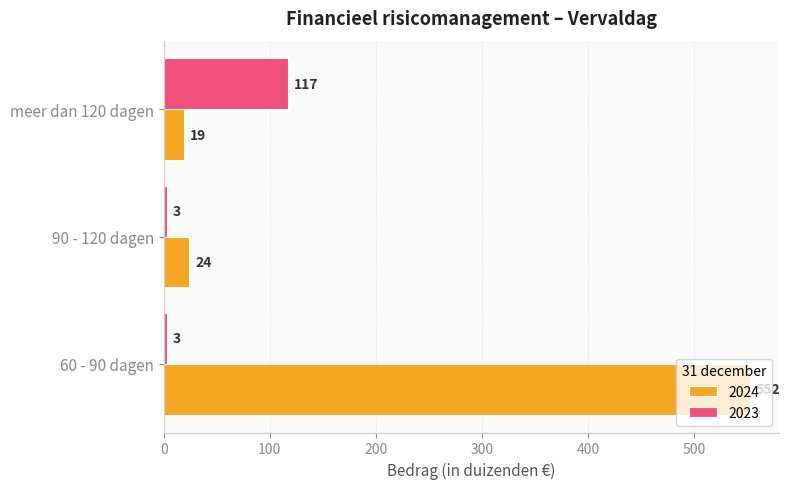

What is the maximum value shown in the chart?

552